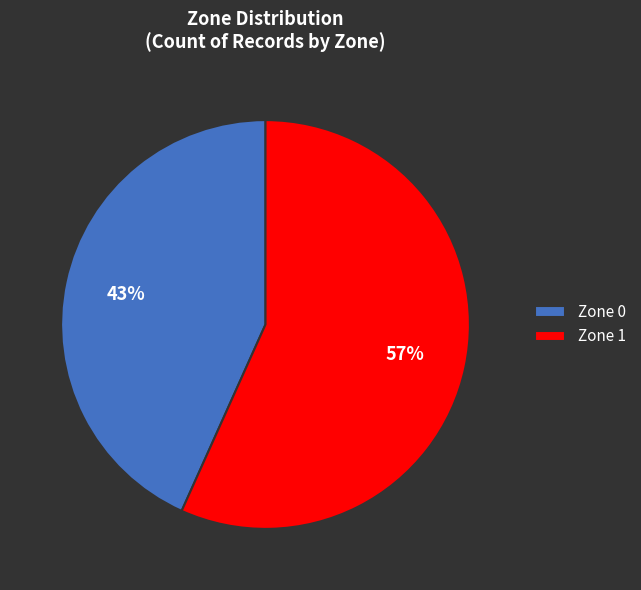

To the nearest percent, what is the combined percentage of Zone 0 and Zone 1?

100%